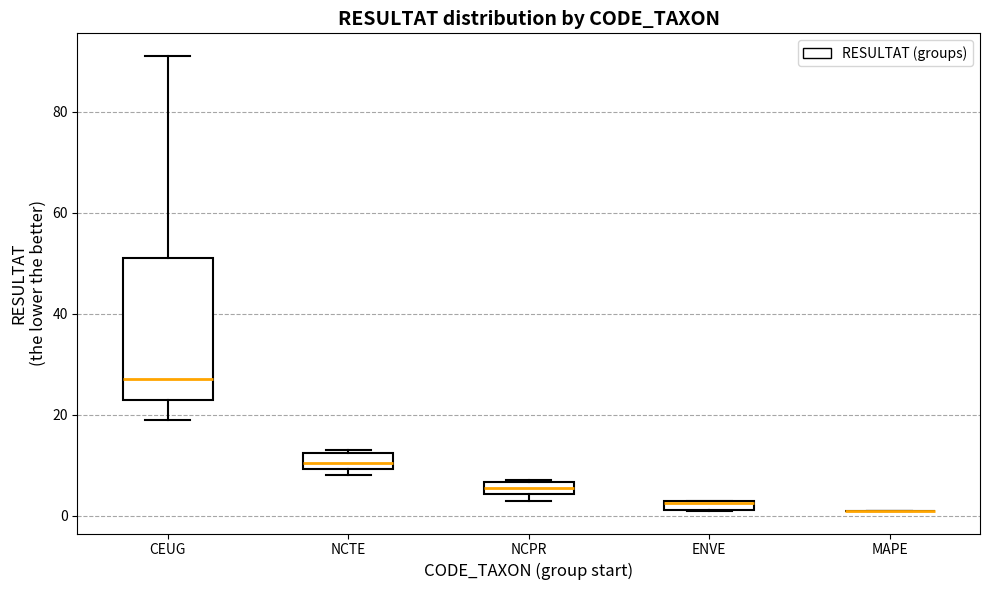

Which box is the tallest, from its lower edge to its upper edge?

CEUG